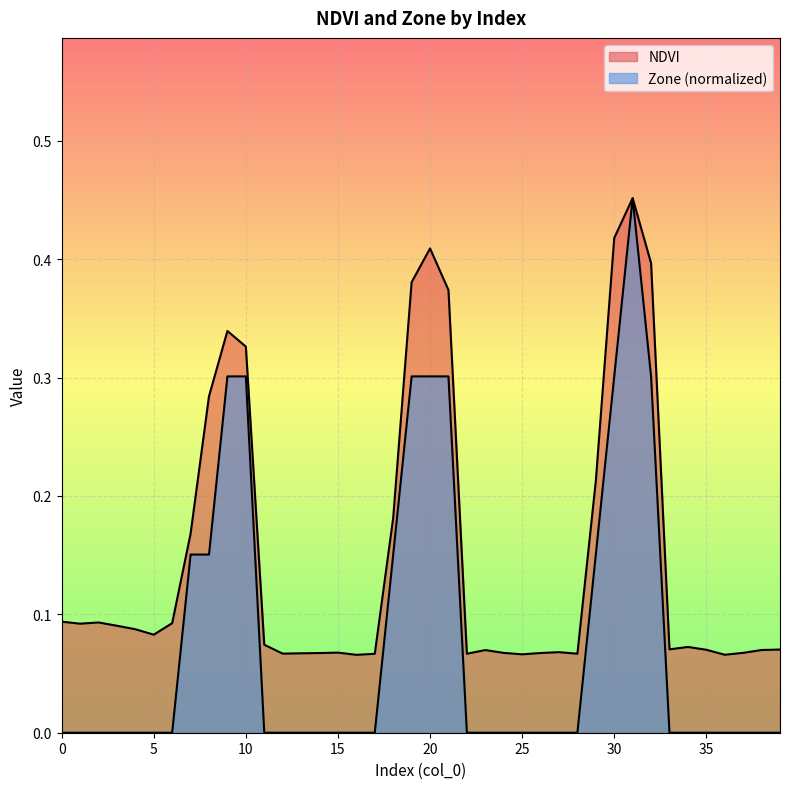

What is the value of the Zone point at the 30th from the left?

0.2